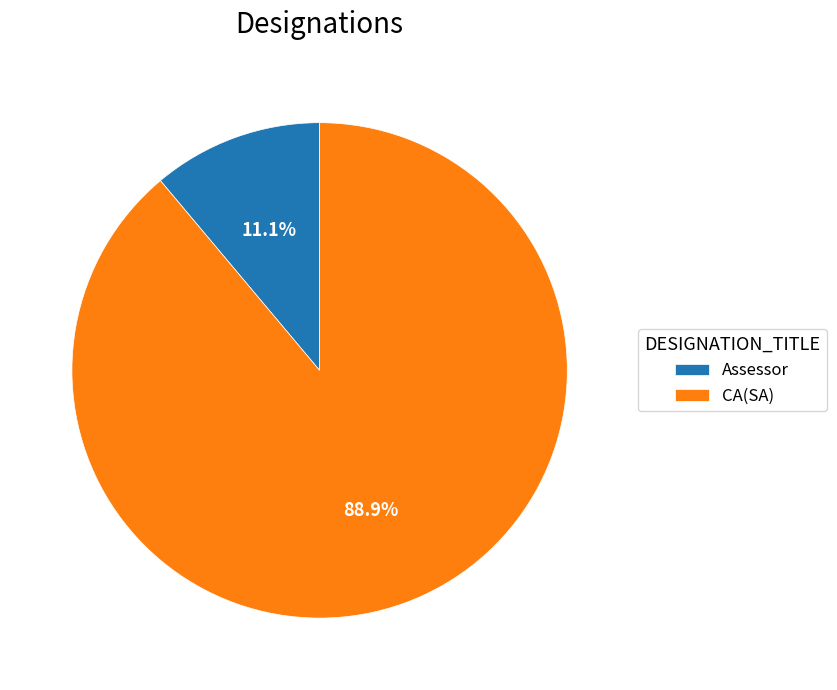

How many segments does this pie chart have?

2